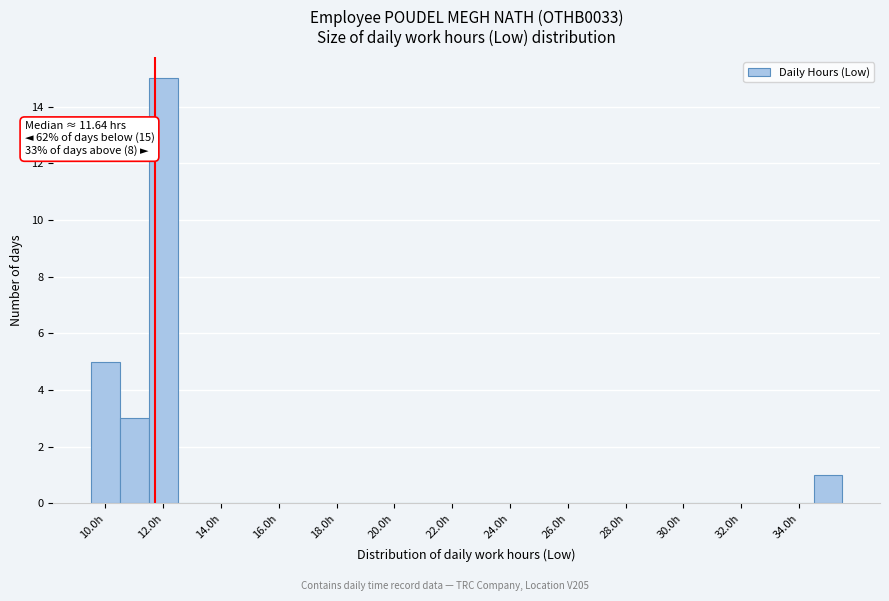

Which range on the x-axis has the tallest bar?

11.5 to 12.5